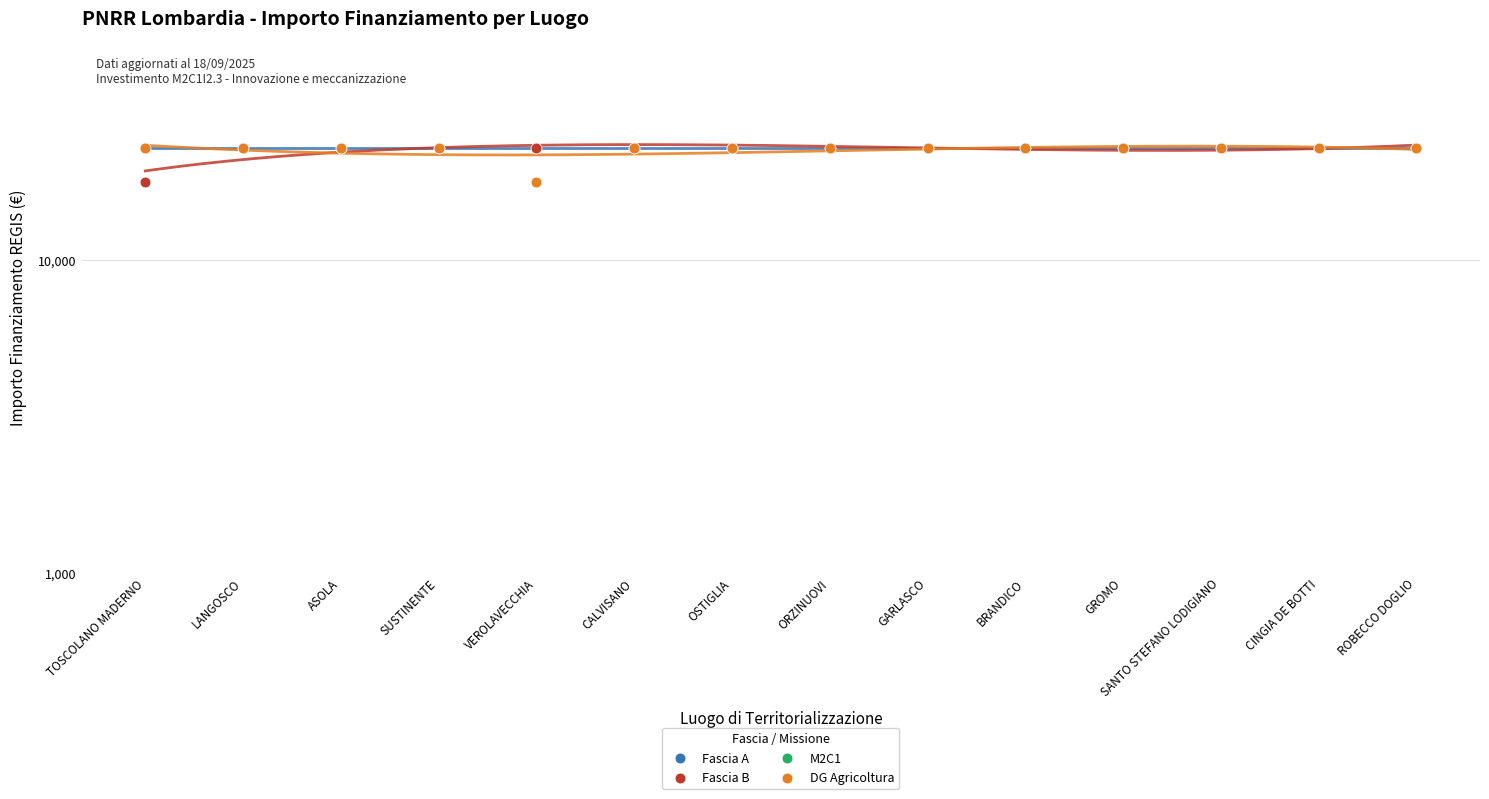

At which category is the sum across all series the highest?

LANGOSCO